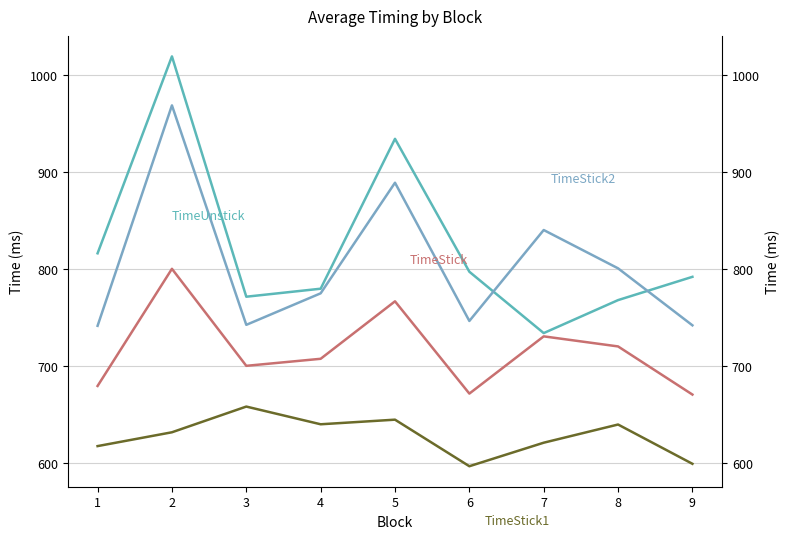

True or false: TimeUnstick and TimeStick cross at least once.

False